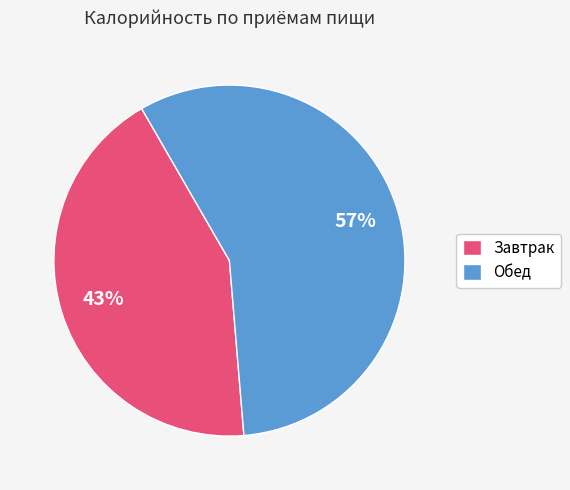

Count the number of slices in the pie.

2